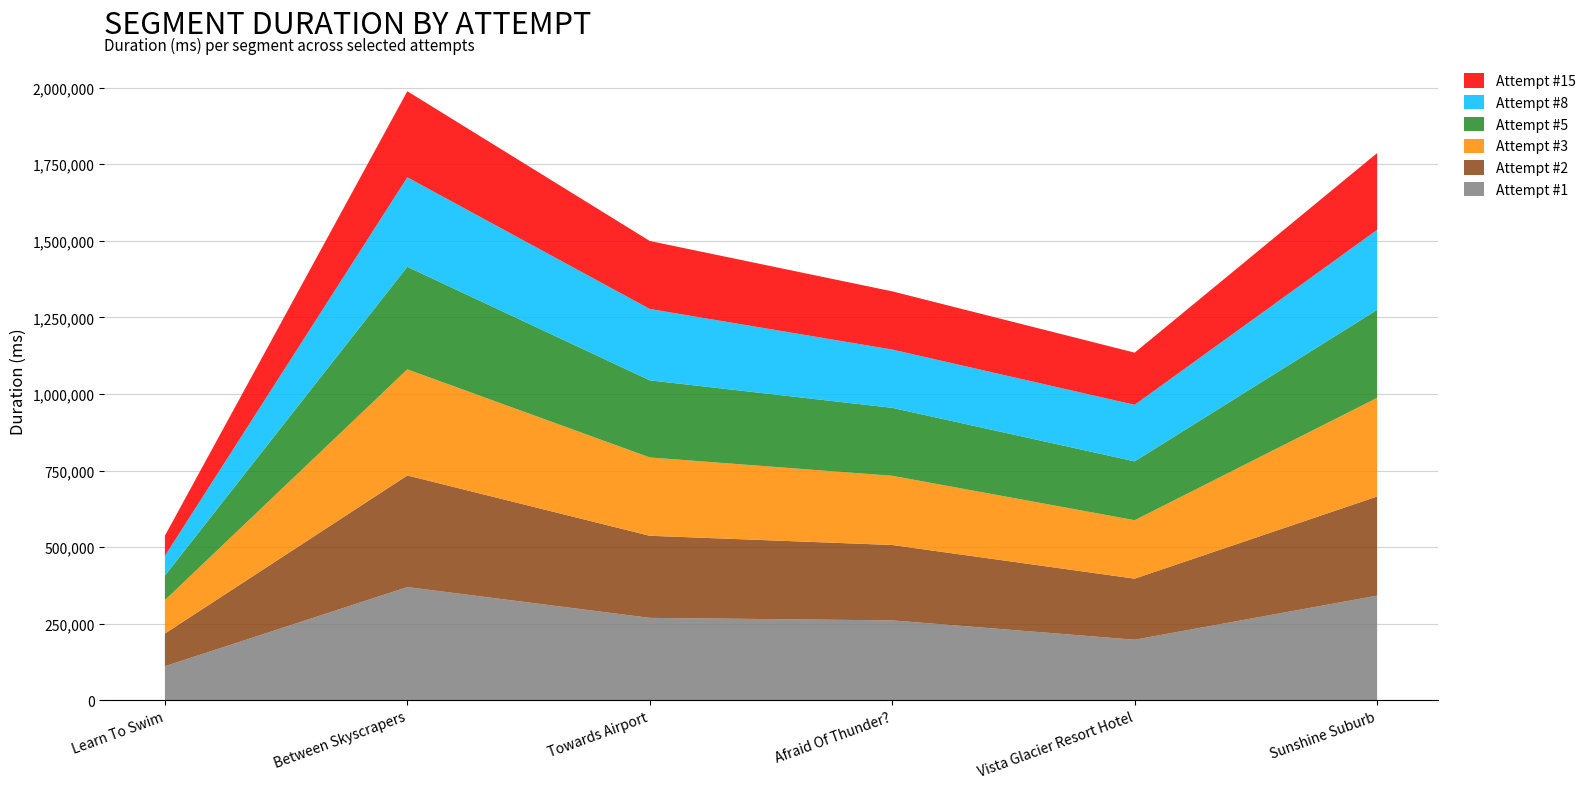

Reading left to right, list all the values displayed in this chart.

Attempt #1: 110938	369376	268856	260624	197497	341409
Attempt #2: 106658	364379	268038	246145	199344	323665
Attempt #3: 109237	346530	255742	225963	190918	322128
Attempt #5: 79922	334750	251774	221855	192079	287225
Attempt #8: 64453	292287	232993	190296	184591	261255
Attempt #15: 65819	281062	222004	190102	170396	250800